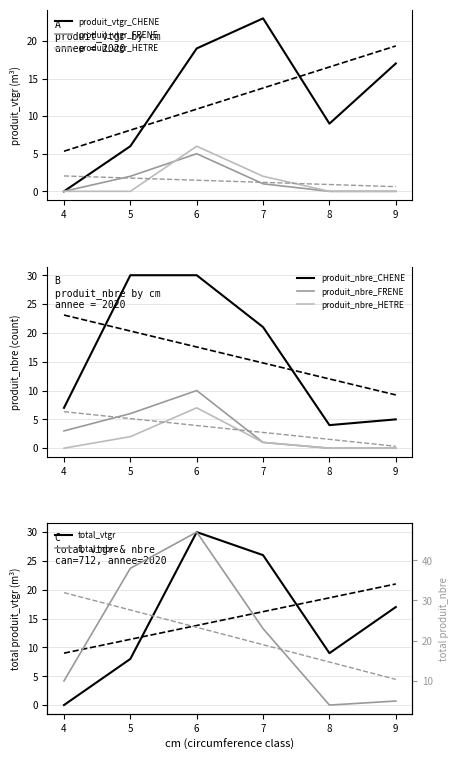

Which series has the widest spread of values?

produit_nbre_CHENE